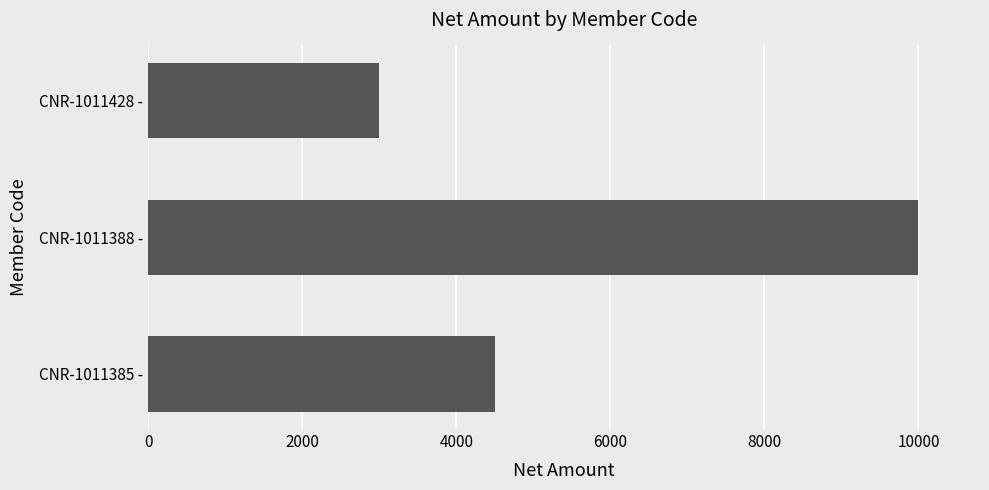

How many bars are there in total?

3